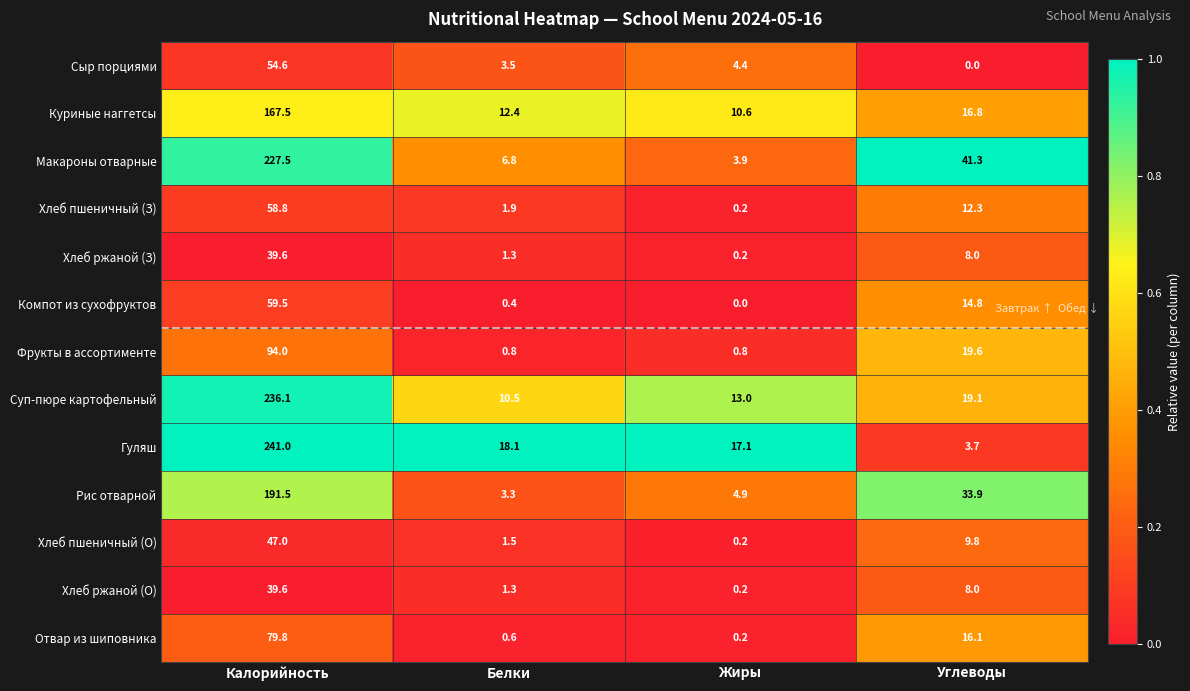

Is it true that Гуляш equals 3.7 at Углеводы?

True